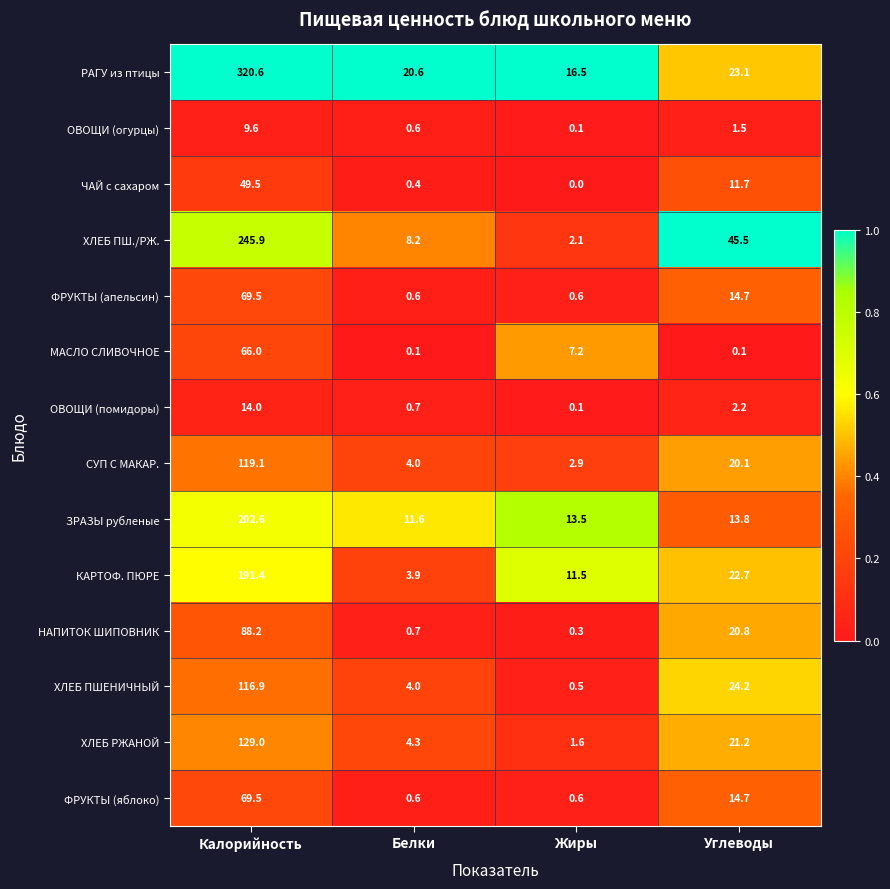

Which category has the highest value in the ЧАЙ с сахаром series?

Калорийность